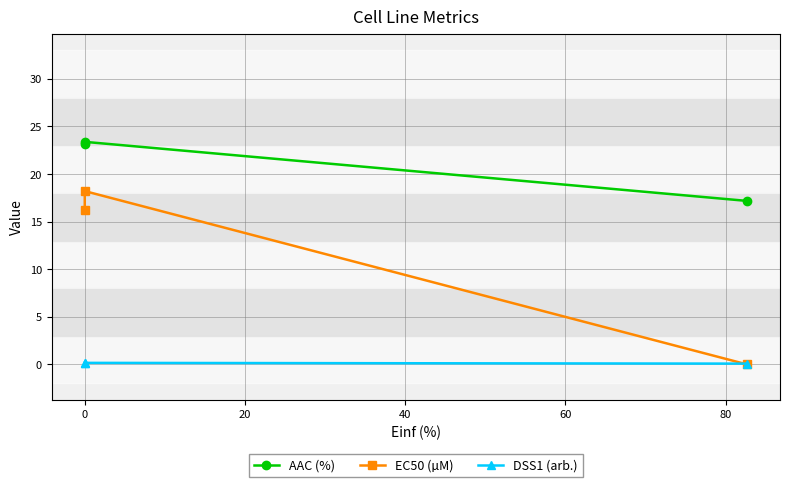

How many lines are shown in the chart?

3